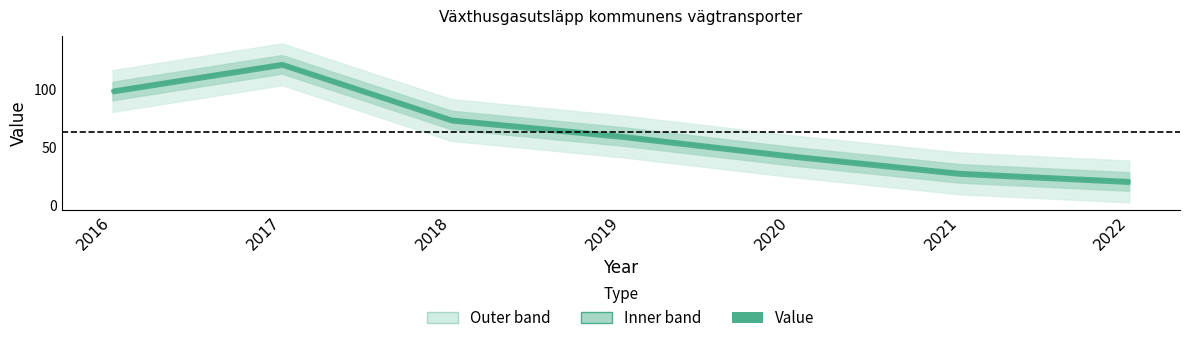

Reading left to right, transcribe all the data shown in this chart.

2016=98	2017=121	2018=73	2019=59	2020=42	2021=27	2022=20